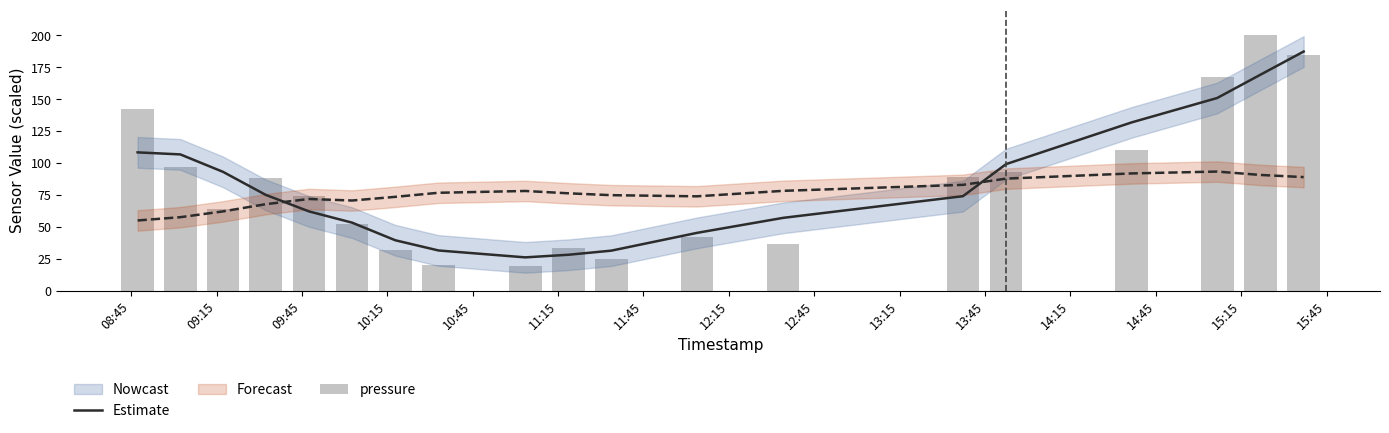

Is the value of Estimate at 12:45 greater than the value of pressure at 15:15?

No